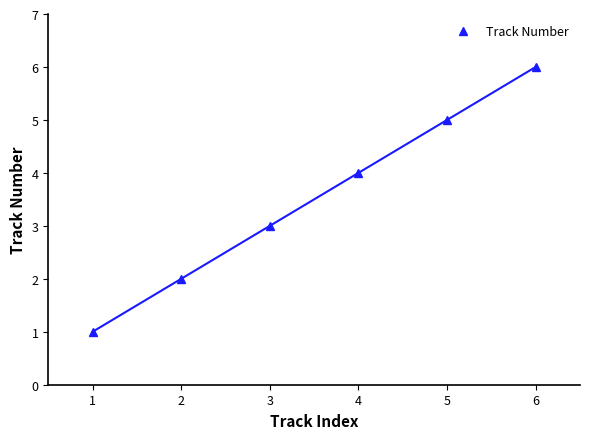

How many distinct data groups are displayed?

1